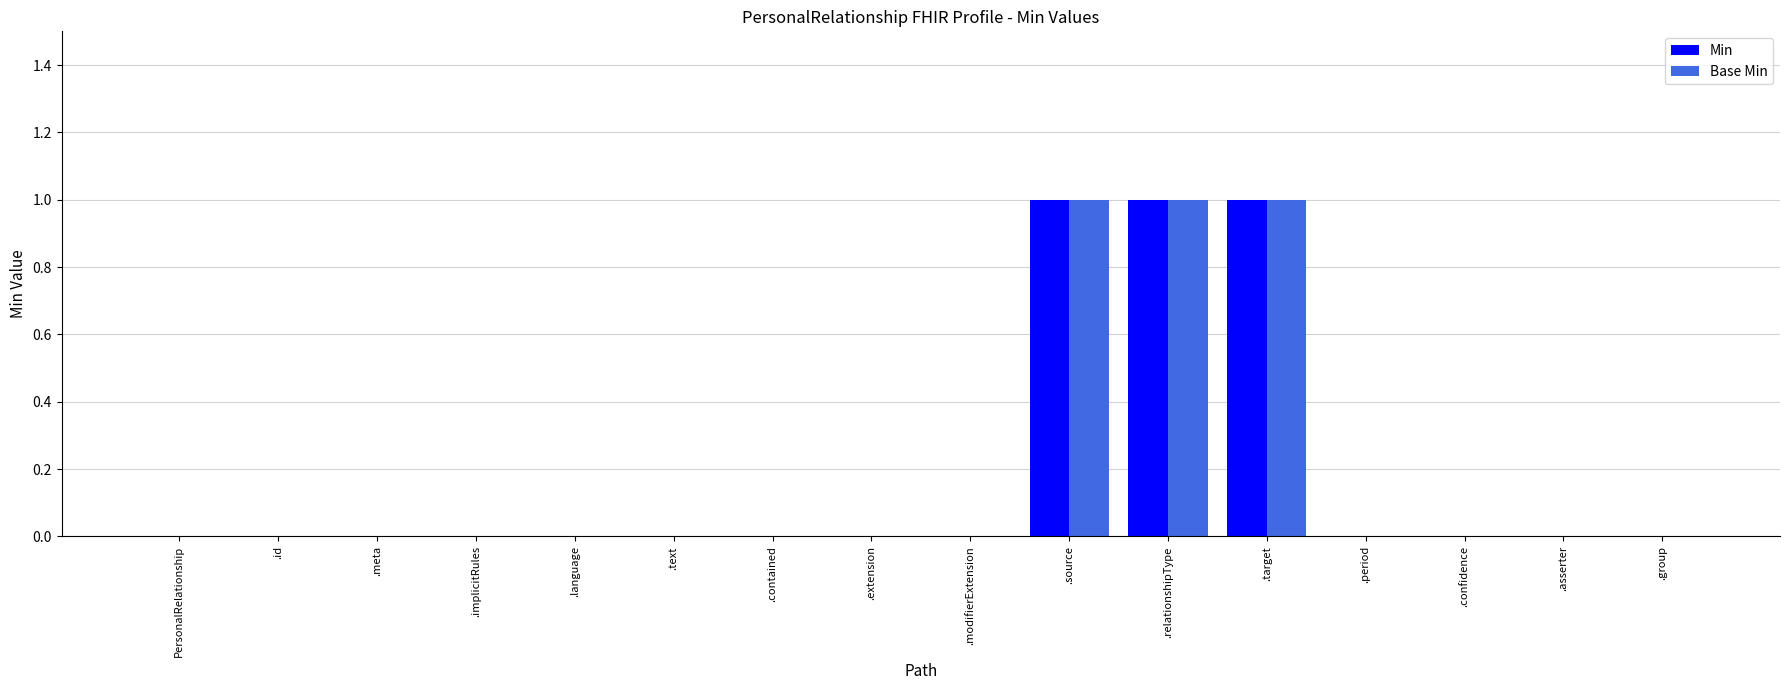

True or false: Base Min has a value of 0 at .contained.

True